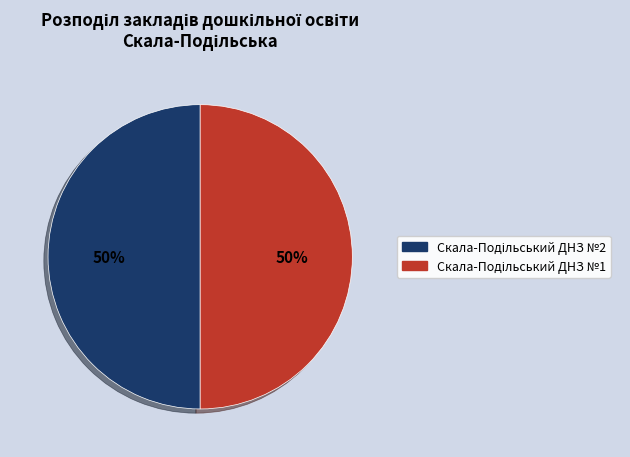

To the nearest percent, what is the average slice percentage?

50%